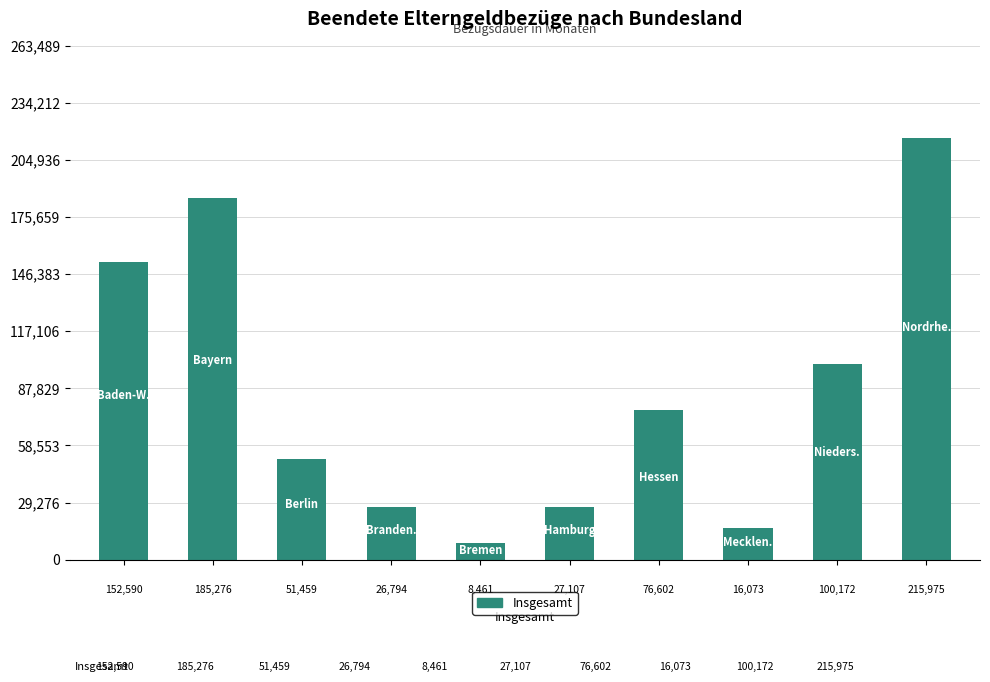

What is the value of the 5th bar from the left?

8461